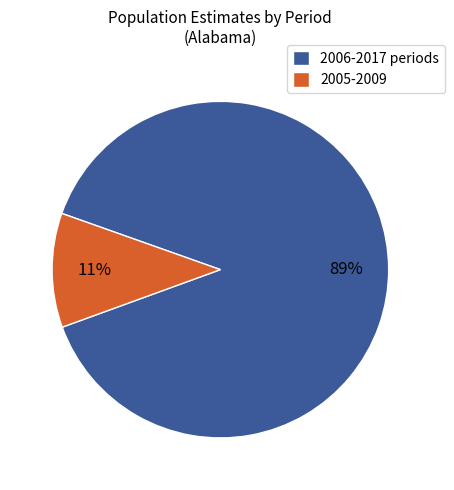

Approximately how many times larger is the value at 2006-2017 periods compared to 2005-2009?

8.1